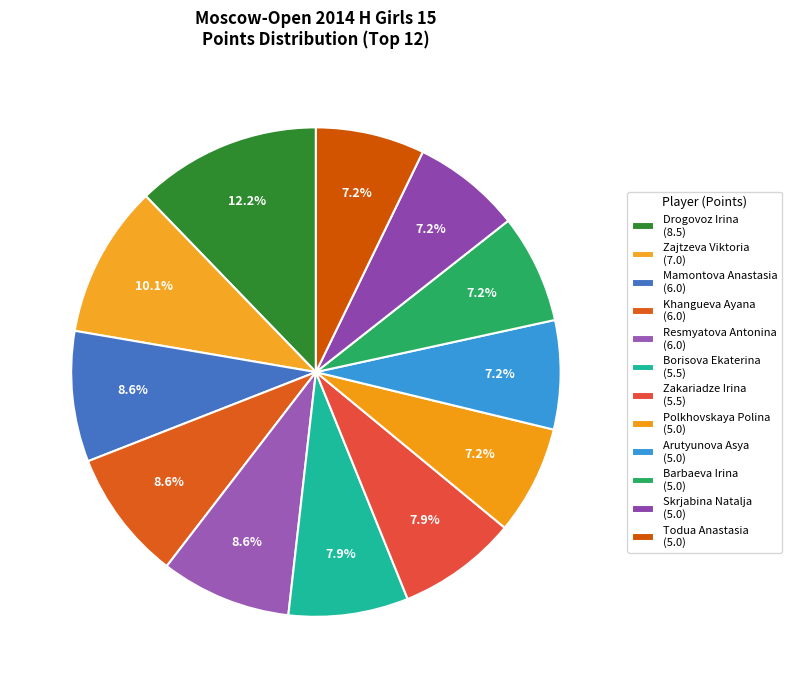

Count the number of slices in the pie.

12